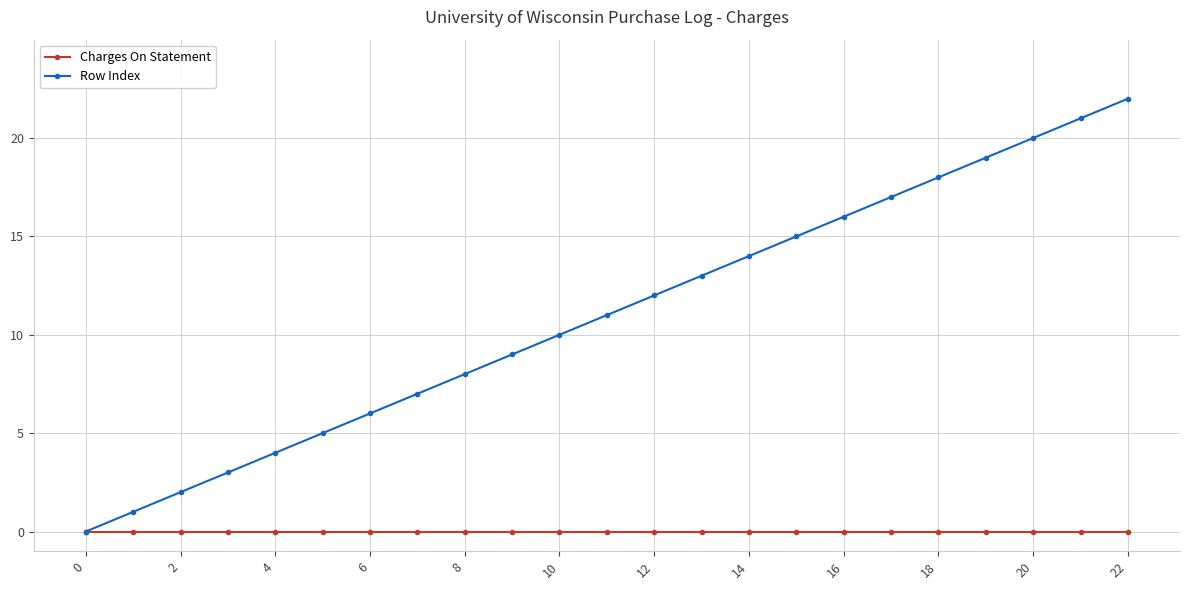

Which series has the largest total across all categories?

Row Index